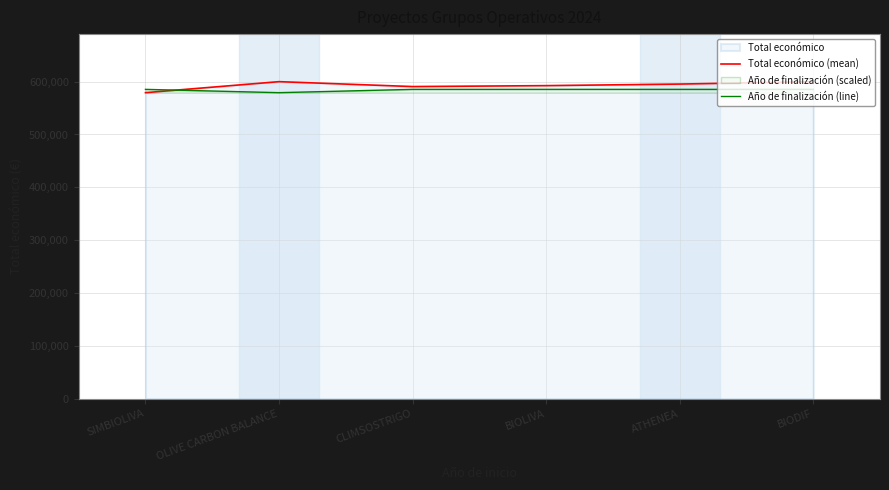

What is the highest value of the Año de finalización (line) series?

585404